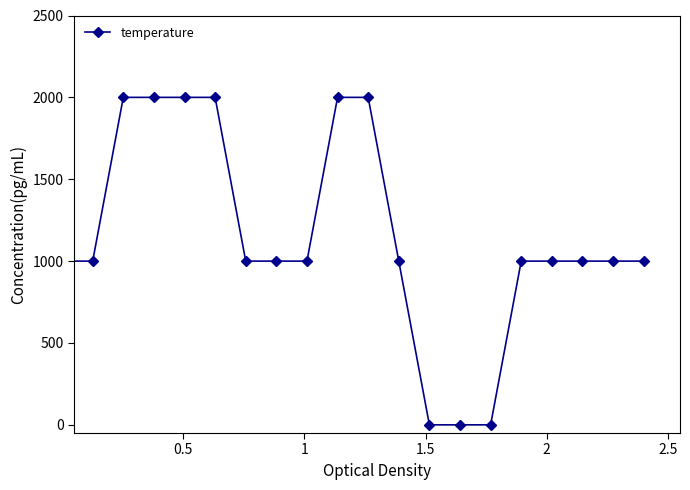

Reading right to left, what are all the values shown in this chart?

1000.0	1000.0	1000.0	1000.0	1000.0	0.0	0.0	0.0	1000.0	2000.0	2000.0	1000.0	1000.0	1000.0	2000.0	2000.0	2000.0	2000.0	1000.0	1000.0